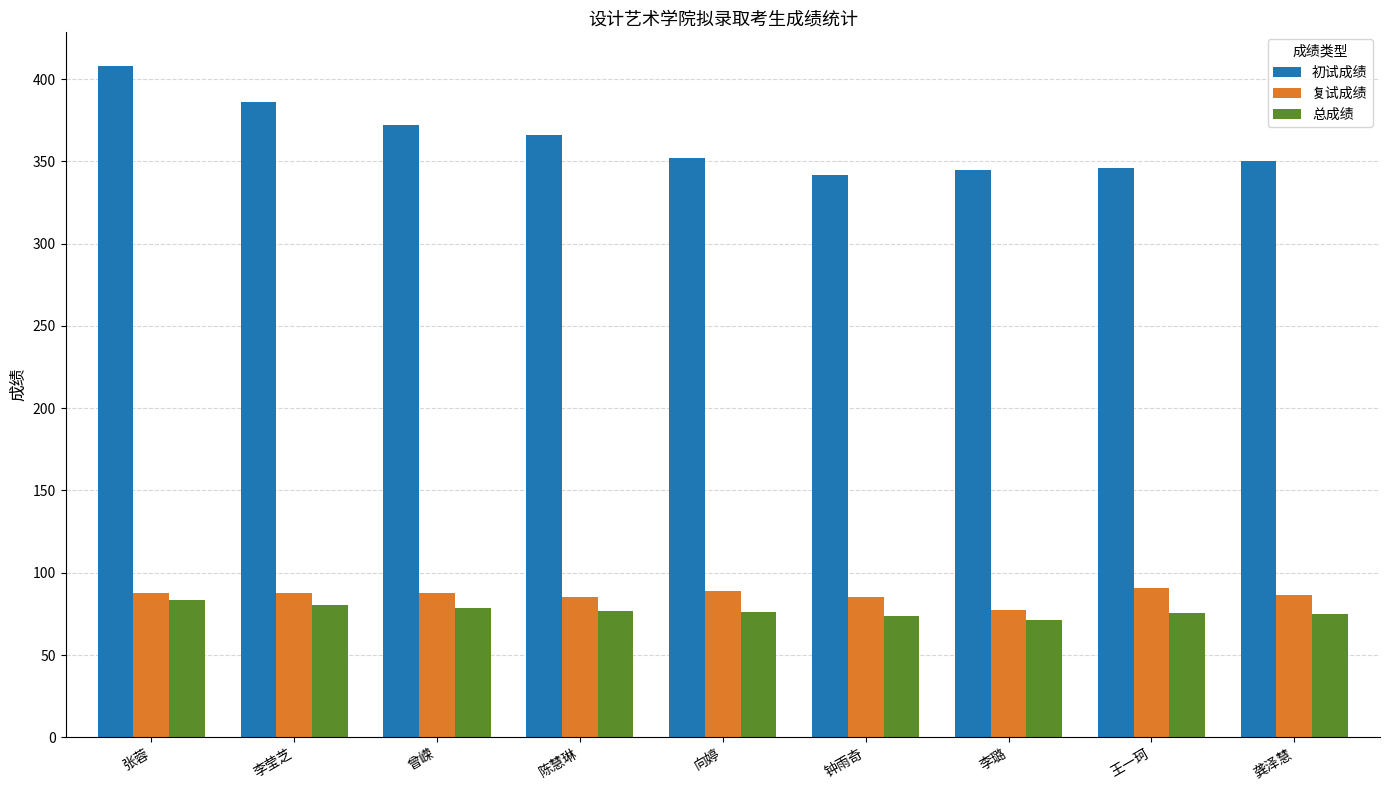

Which label corresponds to the largest value in the chart?

张蓉